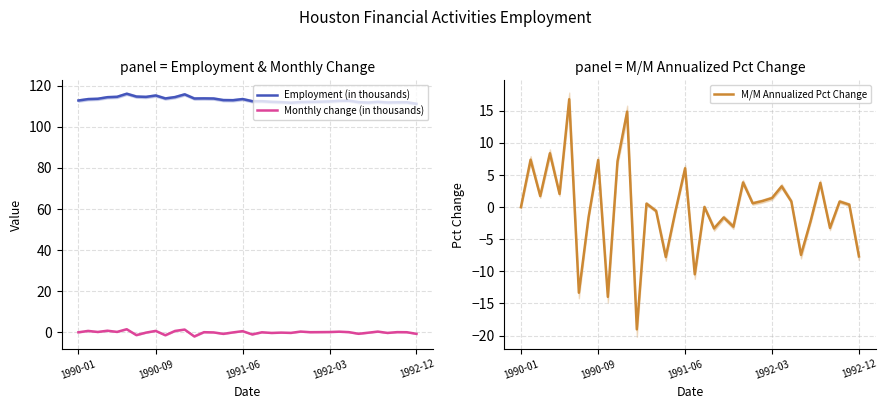

How many values in Monthly change (in thousands) are below zero?

15